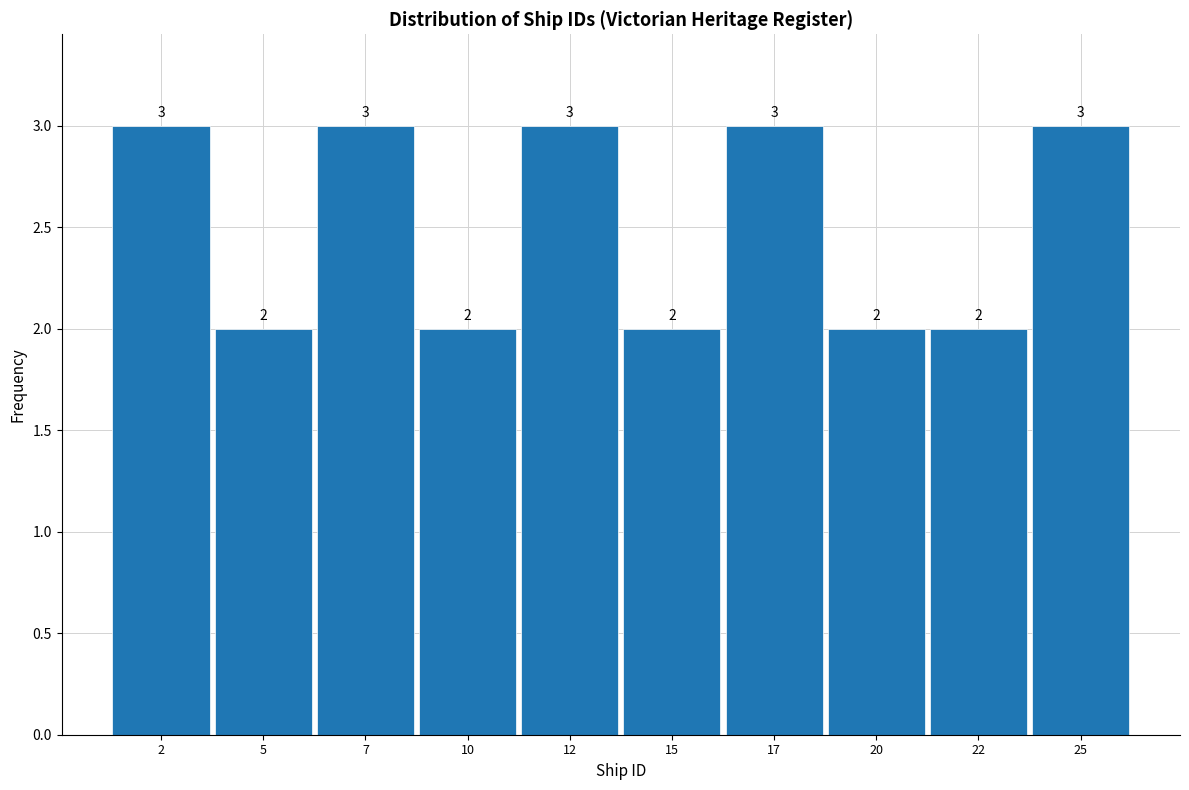

Reading left to right, transcribe this chart: for each bar, give the range it covers on the x-axis and its height.

1.0 to 3.5: 3
3.5 to 6.0: 2
6.0 to 8.5: 3
8.5 to 11.0: 2
11.0 to 13.5: 3
13.5 to 16.0: 2
16.0 to 18.5: 3
18.5 to 21.0: 2
21.0 to 23.5: 2
23.5 to 26.0: 3